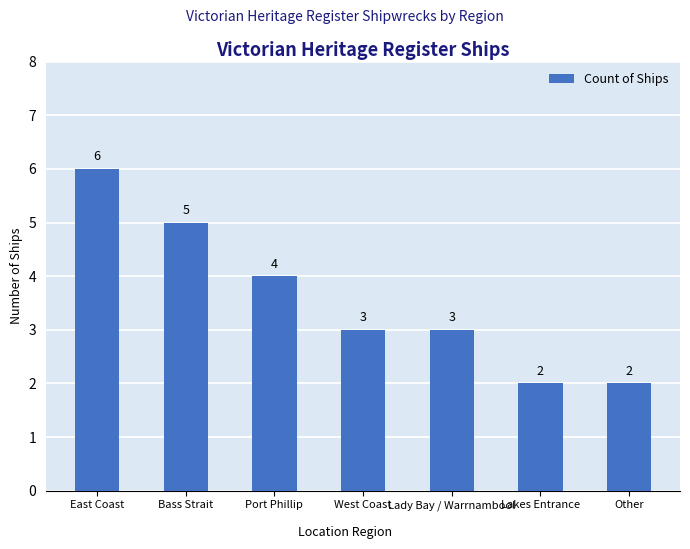

What value does the data have at Lakes Entrance?

2